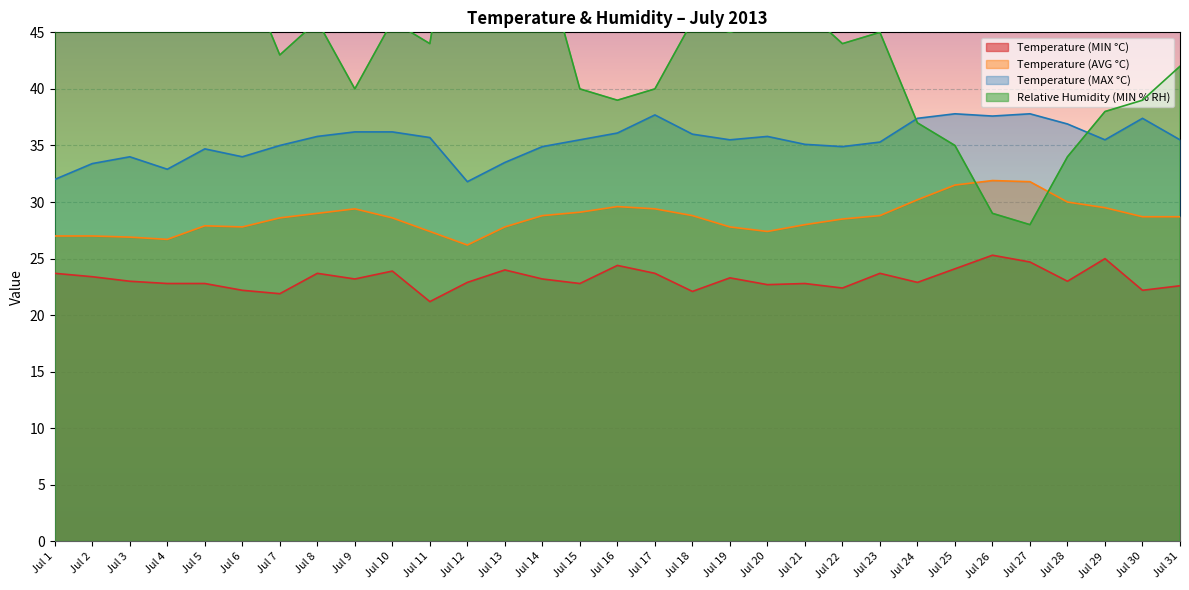

Reading left to right, extract all data points from this chart.

Temperature (MIN °C): 23.7	23.4	23.0	22.8	22.8	22.2	21.9	23.7	23.2	23.9	21.2	22.9	24.0	23.2	22.8	24.4	23.7	22.1	23.3	22.7	22.8	22.4	23.7	22.9	24.1	25.3	24.7	23.0	25.0	22.2	22.6
Temperature (AVG °C): 27.0	27.0	26.9	26.7	27.9	27.8	28.6	29.0	29.4	28.6	27.4	26.2	27.8	28.8	29.1	29.6	29.4	28.8	27.8	27.4	28.0	28.5	28.8	30.2	31.5	31.9	31.8	30.0	29.5	28.7	28.7
Temperature (MAX °C): 32.0	33.4	34.0	32.9	34.7	34.0	35.0	35.8	36.2	36.2	35.7	31.8	33.5	34.9	35.5	36.1	37.7	36.0	35.5	35.8	35.1	34.9	35.3	37.4	37.8	37.6	37.8	36.9	35.5	37.4	35.5
Relative Humidity (MIN % RH): 65.0	56.0	54.0	60.0	51.0	51.0	43.0	46.0	40.0	46.0	44.0	64.0	54.0	52.0	40.0	39.0	40.0	46.0	45.0	46.0	47.0	44.0	45.0	37.0	35.0	29.0	28.0	34.0	38.0	39.0	42.0